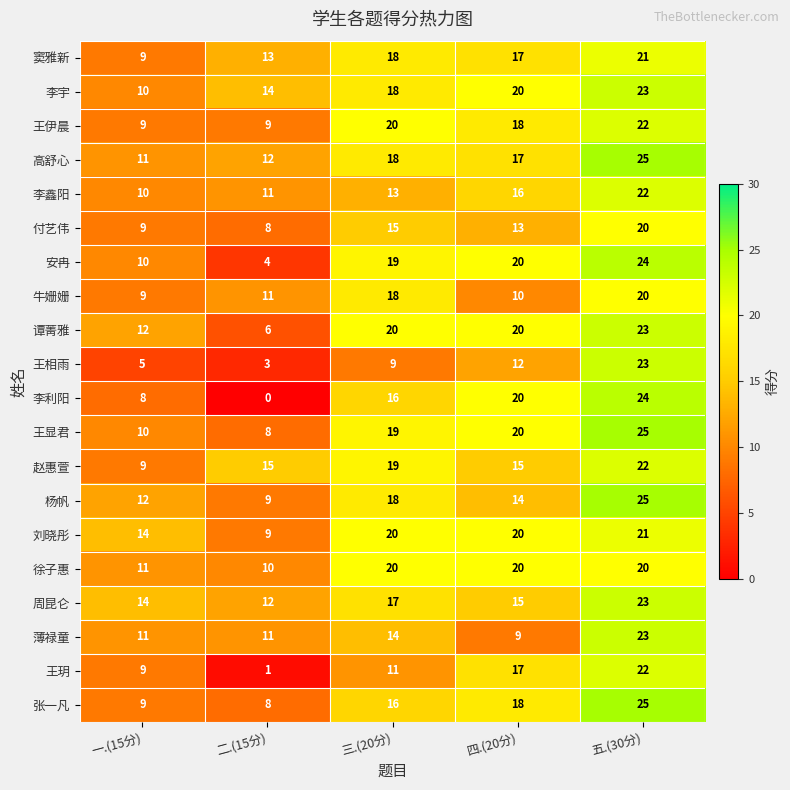

Which label corresponds to the smallest value in the chart?

二.(15分)